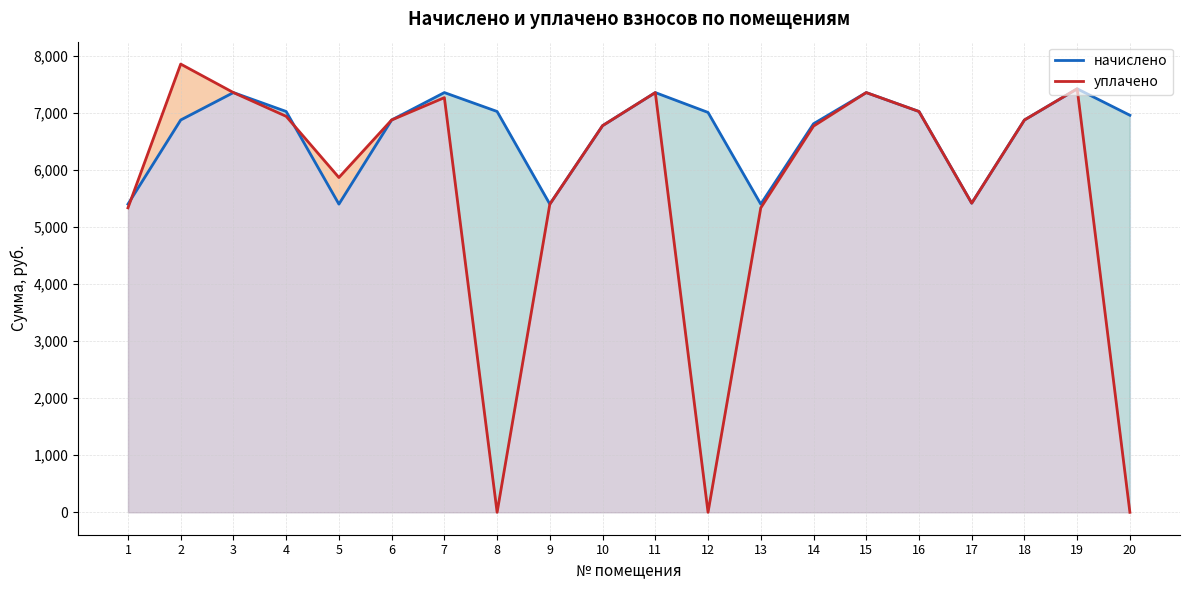

How many values in the начислено series are below 6955?

10